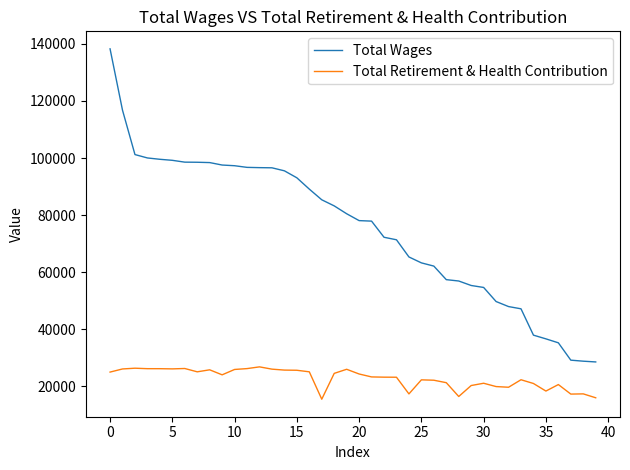

True or false: Total Retirement & Health Contribution and Total Wages cross at least once.

False